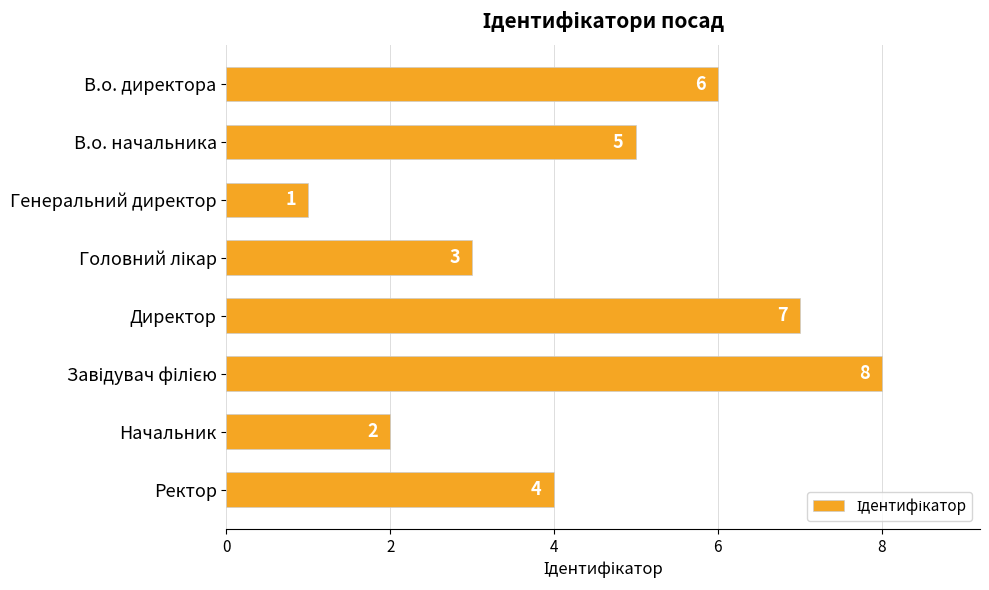

Reading top to bottom, list all the values displayed in this chart.

6	5	1	3	7	8	2	4